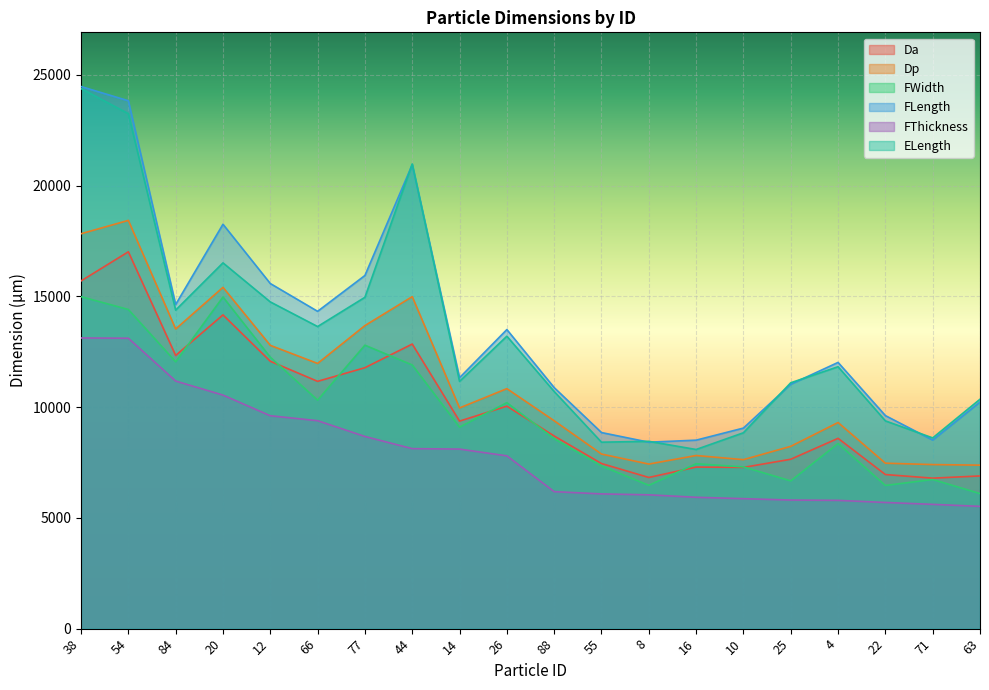

Which series has the largest range (max minus min)?

ELength